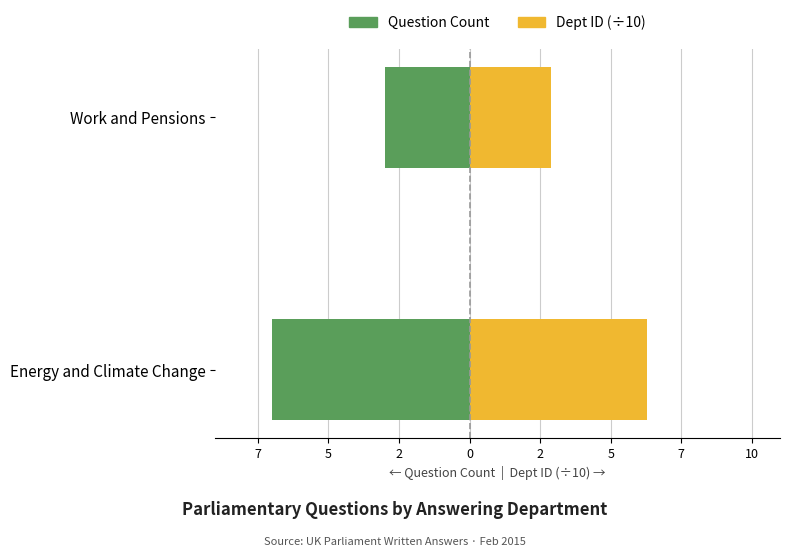

Which has a higher value, Work and Pensions or Energy and Climate Change?

Energy and Climate Change